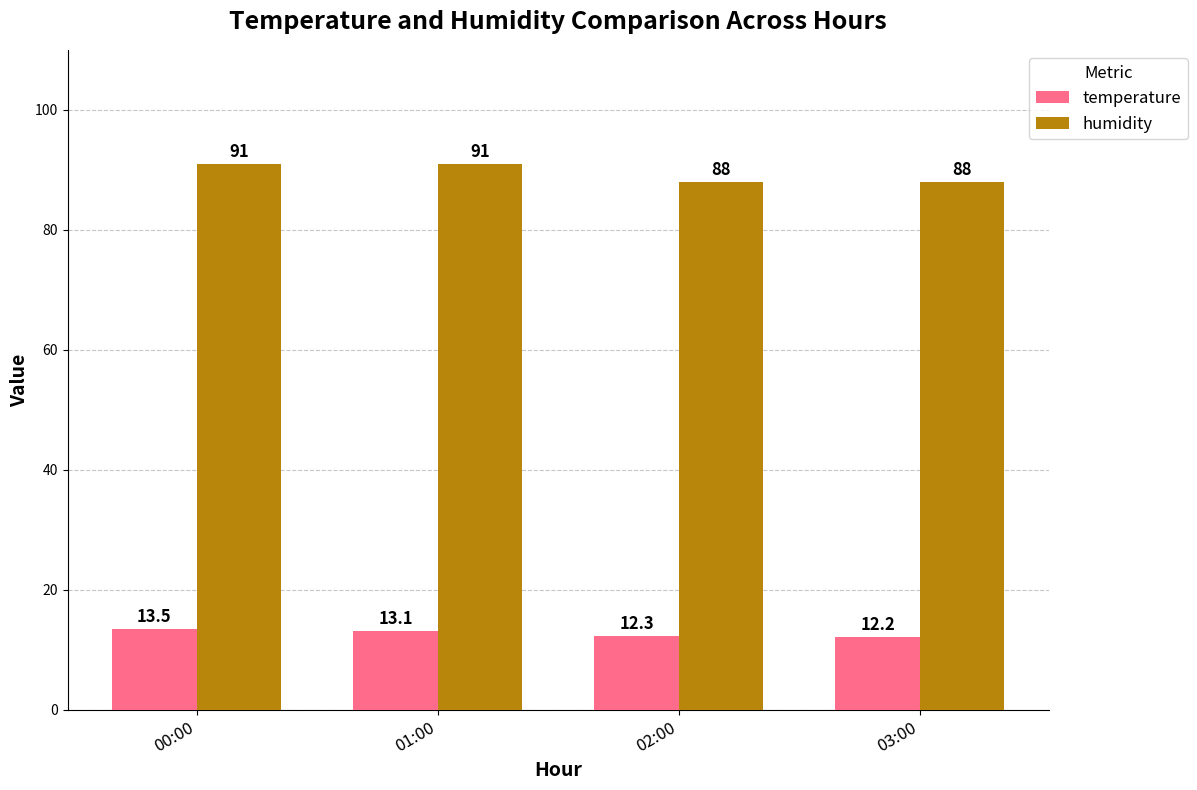

What is the minimum value shown in the chart?

12.2